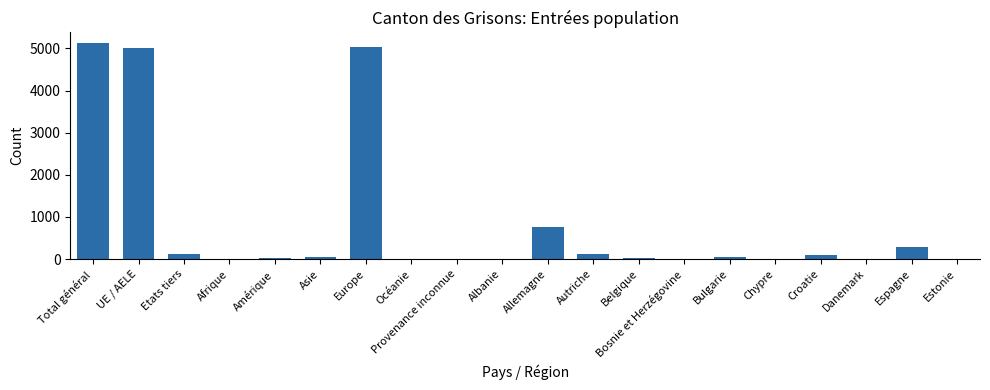

Which has a higher value, Océanie or Espagne?

Espagne